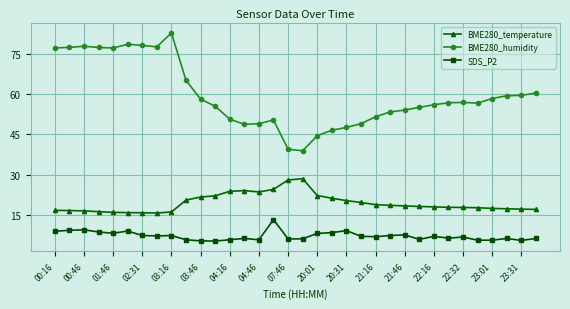

What is the difference between the maximum and second lowest values in the BME280_temperature series?

12.7